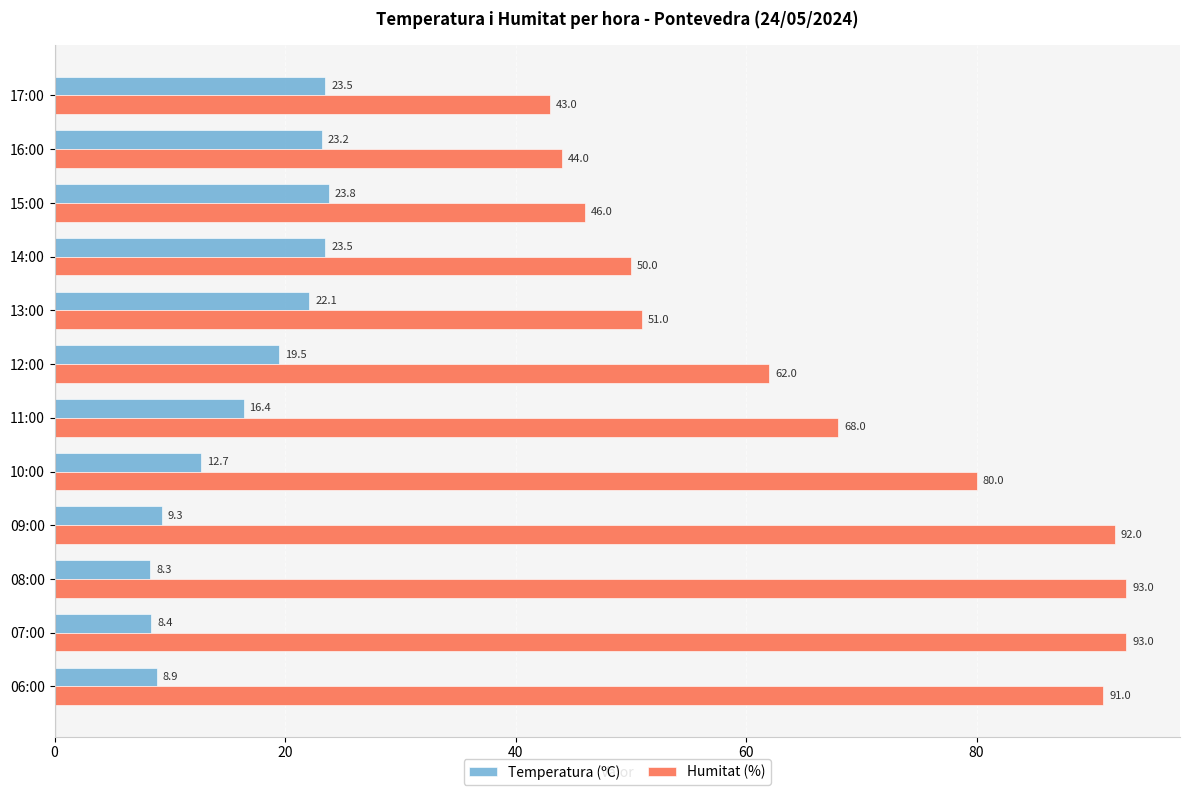

What are all the series names shown in the legend?

Temperatura (ºC), Humitat (%)